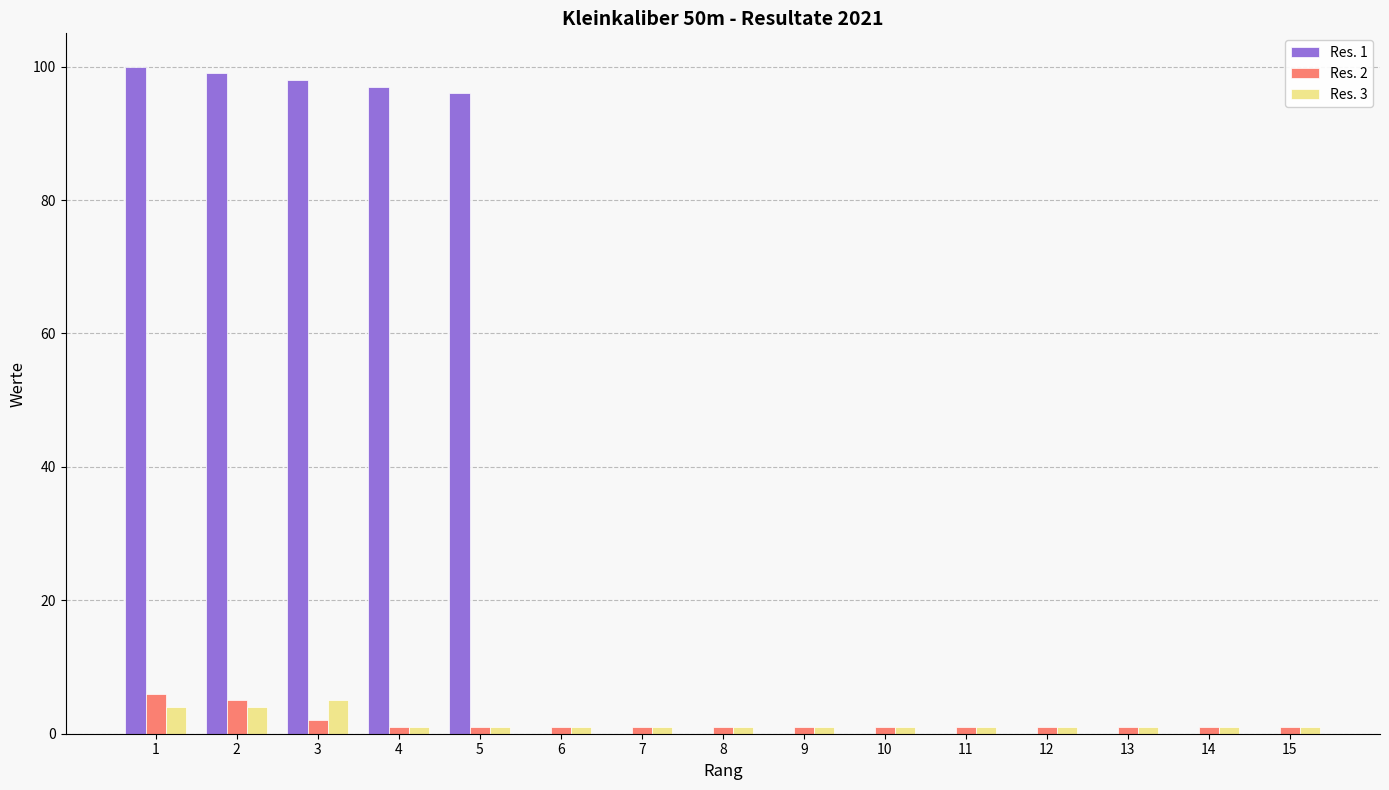

Reading left to right, list all the values displayed in this chart.

Res. 1: 100	99	98	97	96	0	0	0	0	0	0	0	0	0	0
Res. 2: 6	5	2	1	1	1	1	1	1	1	1	1	1	1	1
Res. 3: 4	4	5	1	1	1	1	1	1	1	1	1	1	1	1